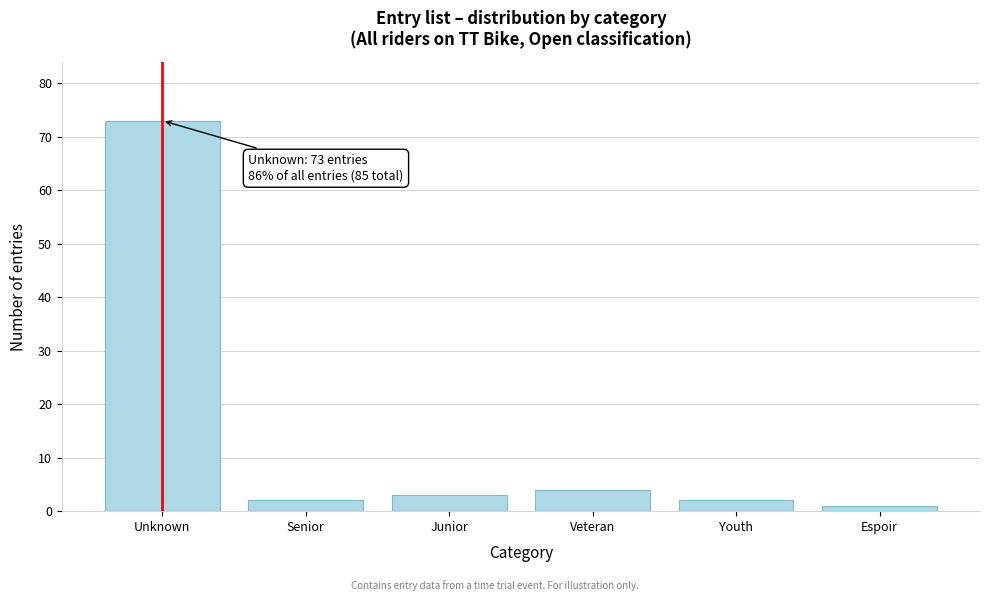

Reading left to right, what are all the values shown in this chart?

Unknown=73	Senior=2	Junior=3	Veteran=4	Youth=2	Espoir=1